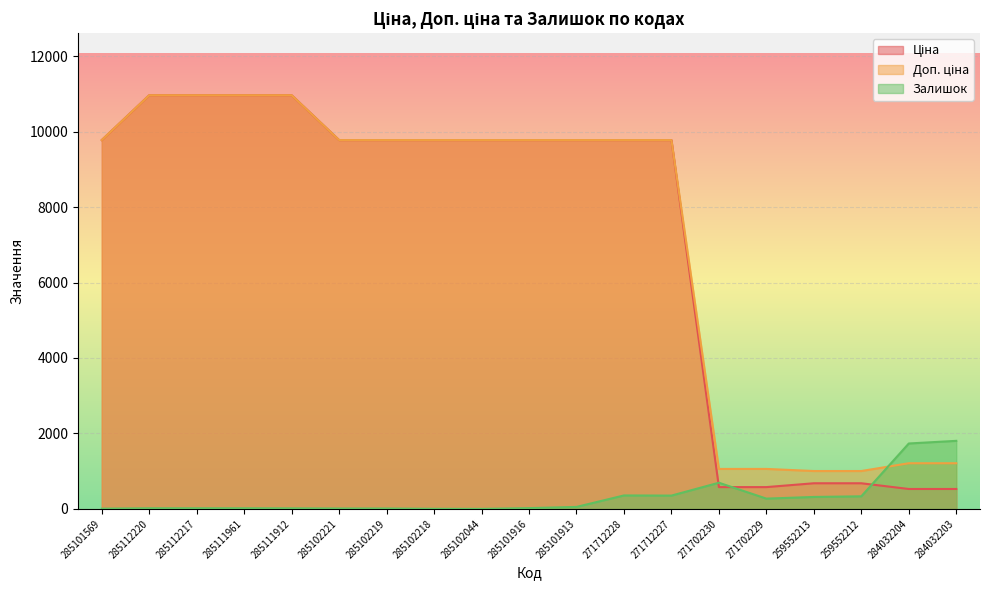

Reading right to left, list all the values displayed in this chart.

Ціна: 284032203=528.2	284032204=528.2	259552212=679.8	259552213=679.8	271702229=578.1	271702230=578.1	271712227=9775.5	271712228=9775.5	285101913=9775.5	285101916=9775.5	285102044=9775.5	285102218=9775.5	285102219=9775.5	285102221=9775.5	285111912=10964.4	285111961=10964.4	285112217=10964.4	285112220=10964.4	285101569=9775.5
Доп. ціна: 284032203=1210.7	284032204=1210.7	259552212=1004.1	259552213=1004.1	271702229=1060.0	271702230=1060.0	271712227=9775.5	271712228=9775.5	285101913=9775.5	285101916=9775.5	285102044=9775.5	285102218=9775.5	285102219=9775.5	285102221=9775.5	285111912=10964.4	285111961=10964.4	285112217=10964.4	285112220=10964.4	285101569=9775.5
Залишок: 284032203=1804.0	284032204=1734.0	259552212=334.0	259552213=317.0	271702229=273.0	271702230=694.0	271712227=353.0	271712228=357.0	285101913=53.0	285101916=21.0	285102044=1.0	285102218=3.0	285102219=11.0	285102221=11.0	285111912=15.0	285111961=17.0	285112217=17.0	285112220=17.0	285101569=7.0